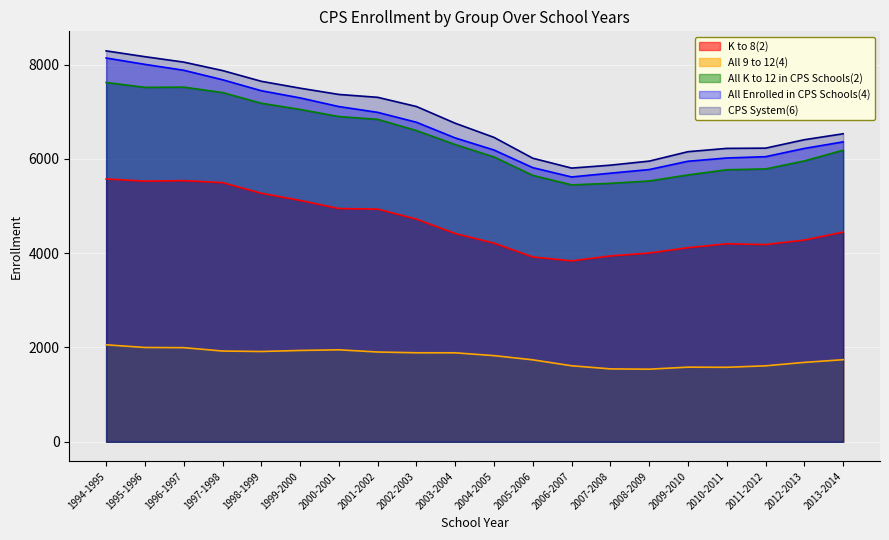

At which label is All K to 12 in CPS Schools(2) closest to 6535?

2002-2003